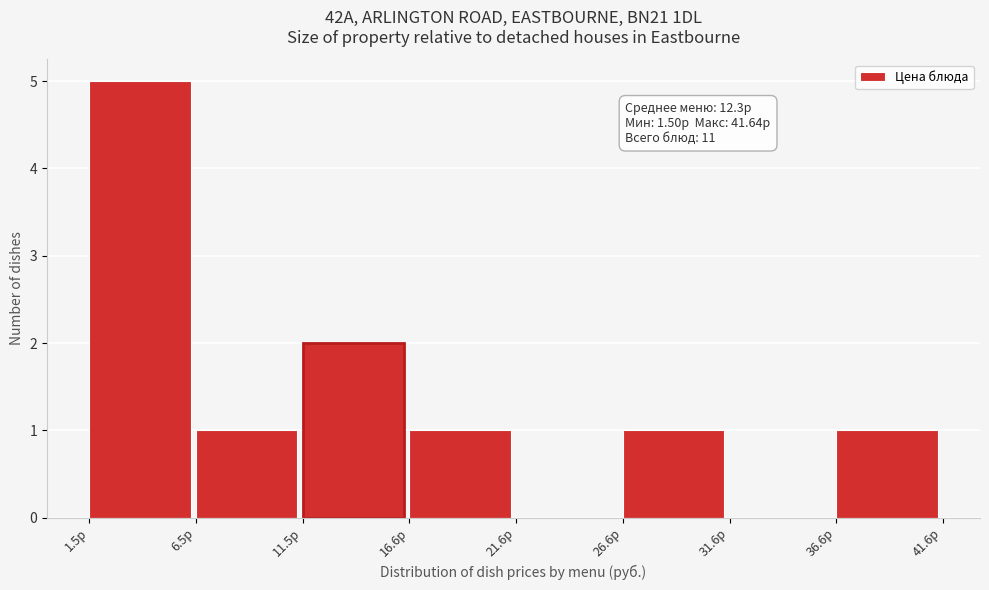

Over which range of the x-axis is the bar tallest?

2 to 7